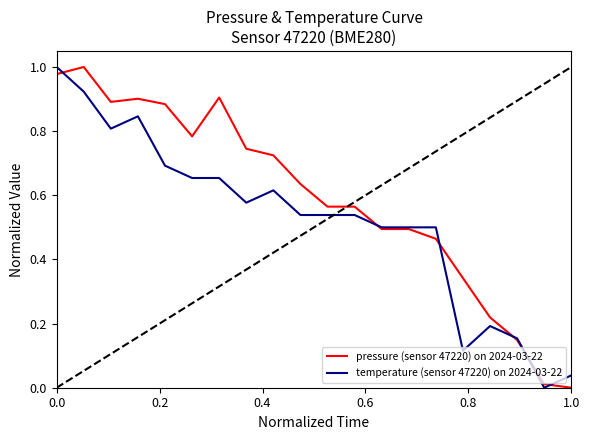

True or false: pressure (sensor 47220) on 2024-03-22 has more than 2 interior local peaks.

True